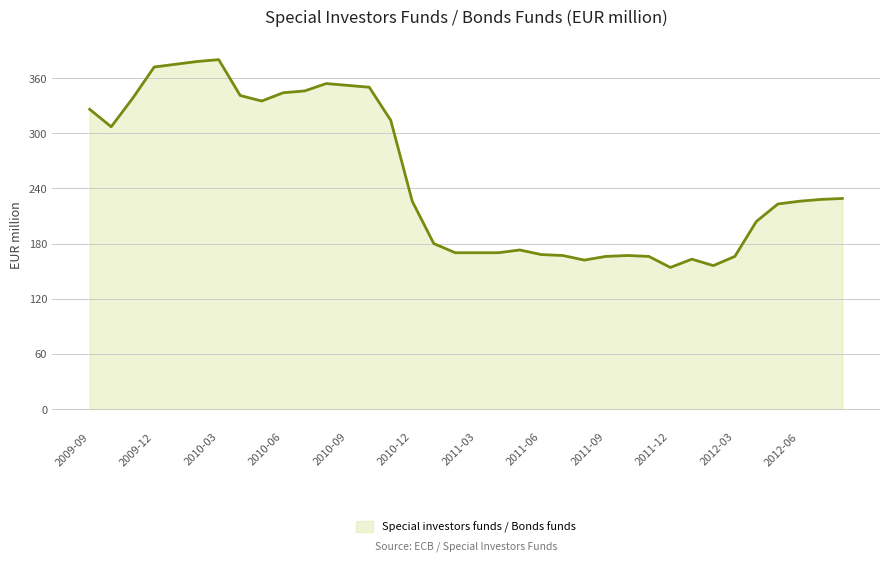

Reading left to right, transcribe all the data shown in this chart.

326	307	338	372	375	378	380	341	335	344	346	354	352	350	314	226	180	170	170	170	173	168	167	162	166	167	166	154	163	156	166	204	223	226	228	229